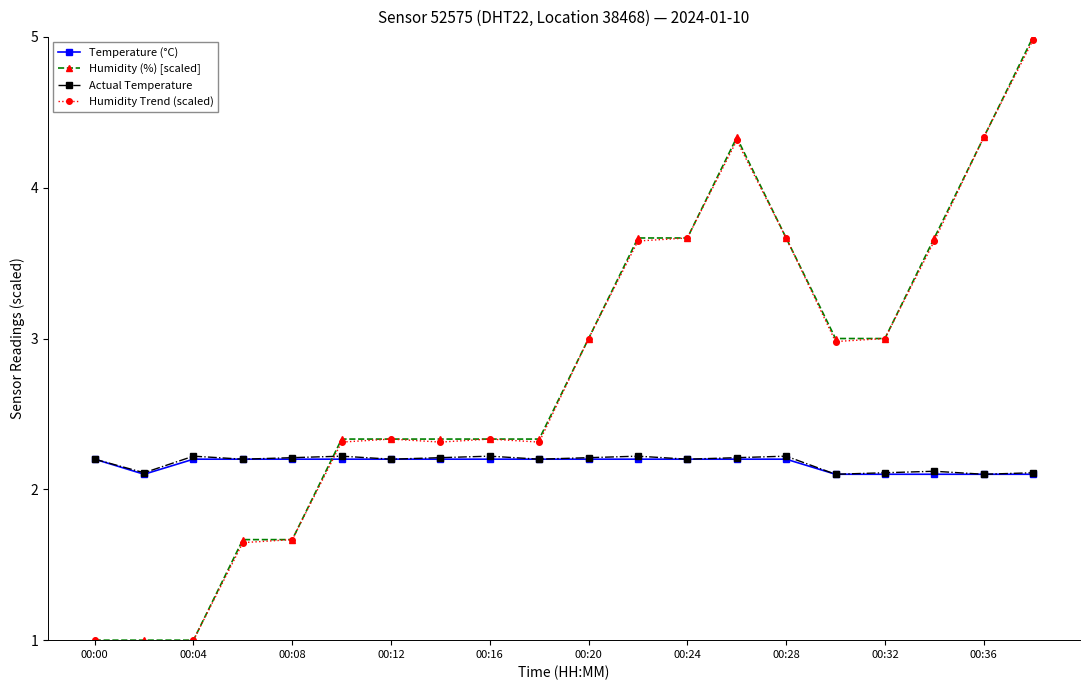

What is the maximum value for Humidity (%) [scaled]?

5.0